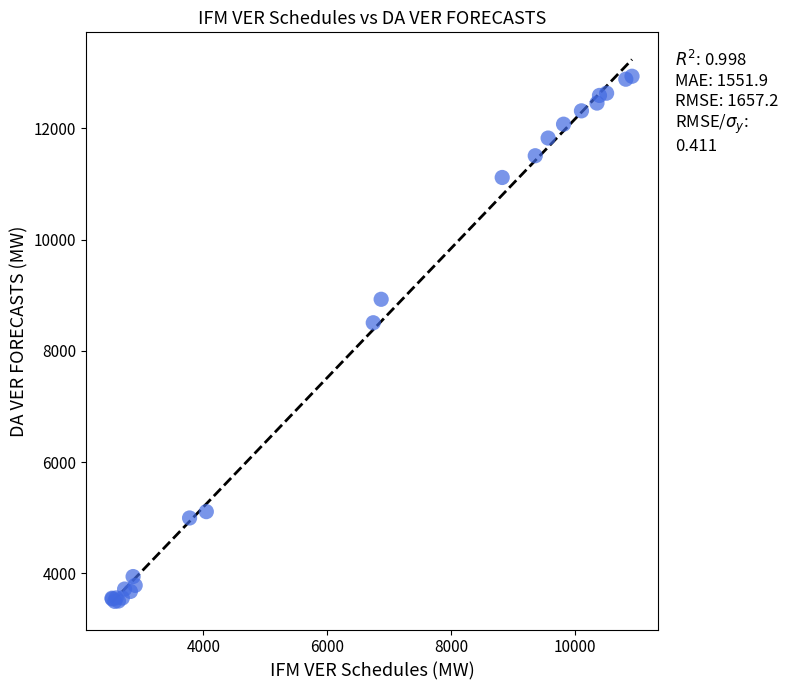

What Y value in the scatter plot is closest to 8215?

8504.3